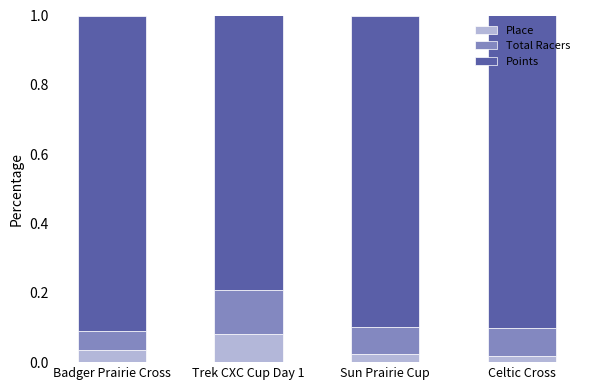

How many distinct data groups are displayed?

3